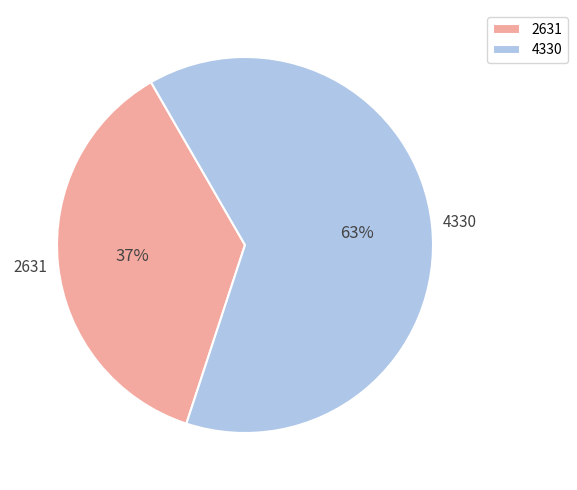

To the nearest percent, what is the average slice percentage?

50%